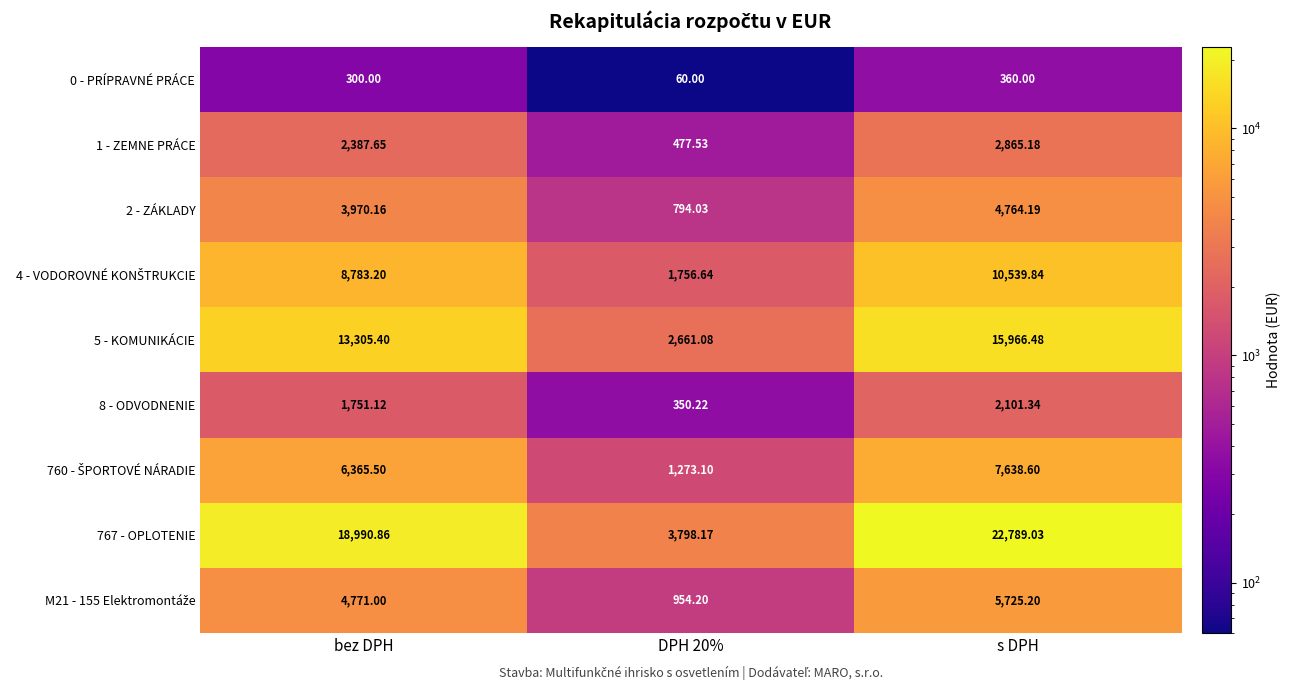

At which category is the sum across all series the highest?

s DPH